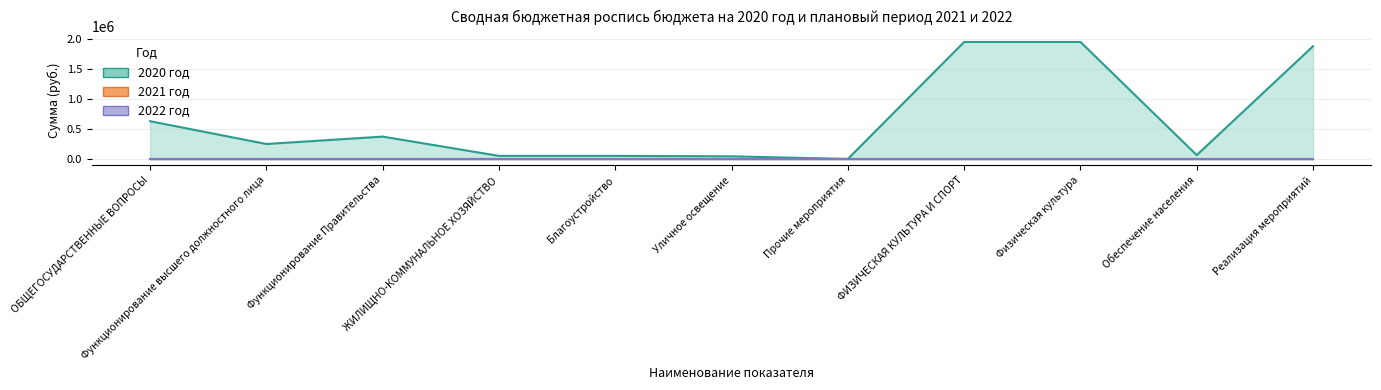

What is the label of the 2nd point from the right?

Обеспечение населения